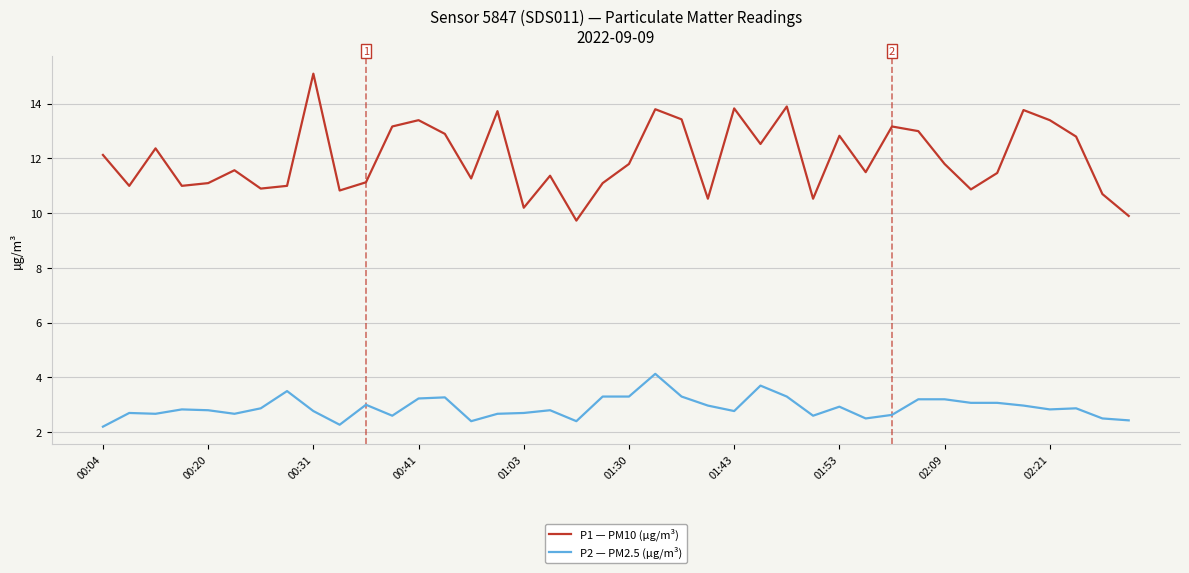

Which series has the largest range (max minus min)?

P1 — PM10 (µg/m³)